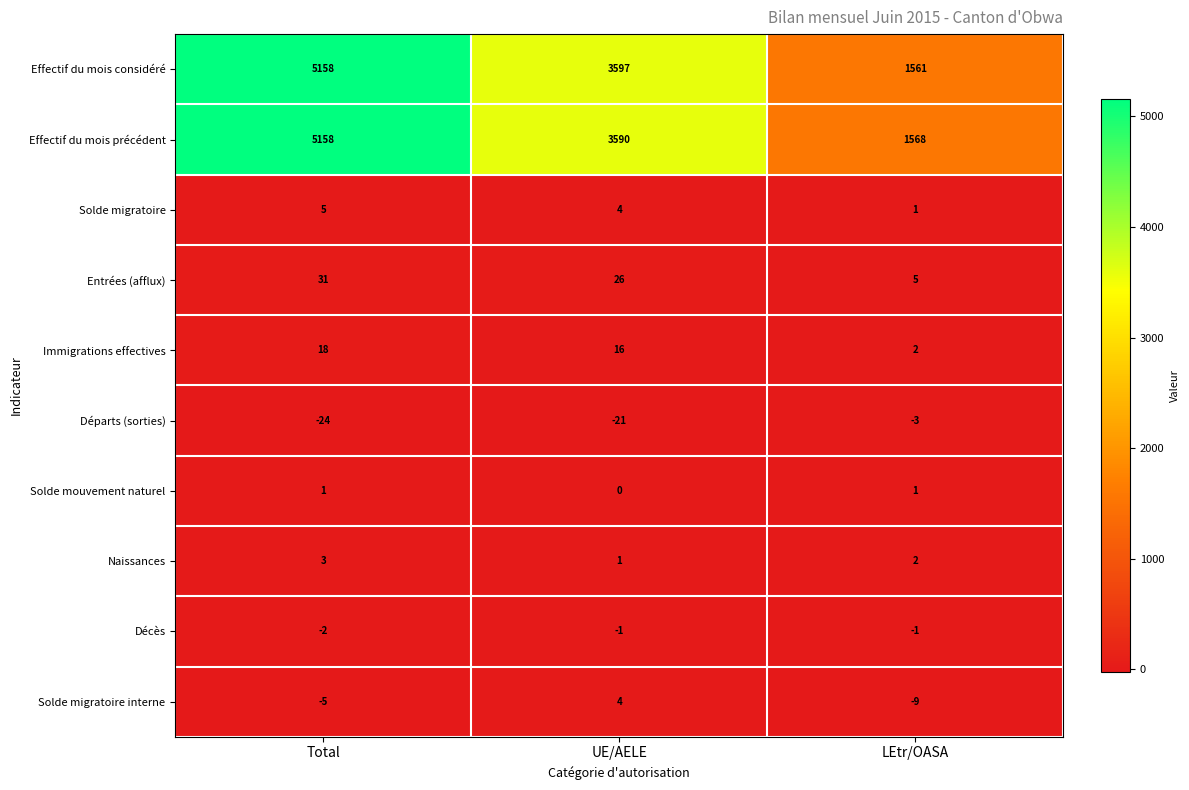

What is the difference between the maximum and minimum values in the Solde migratoire interne series?

13